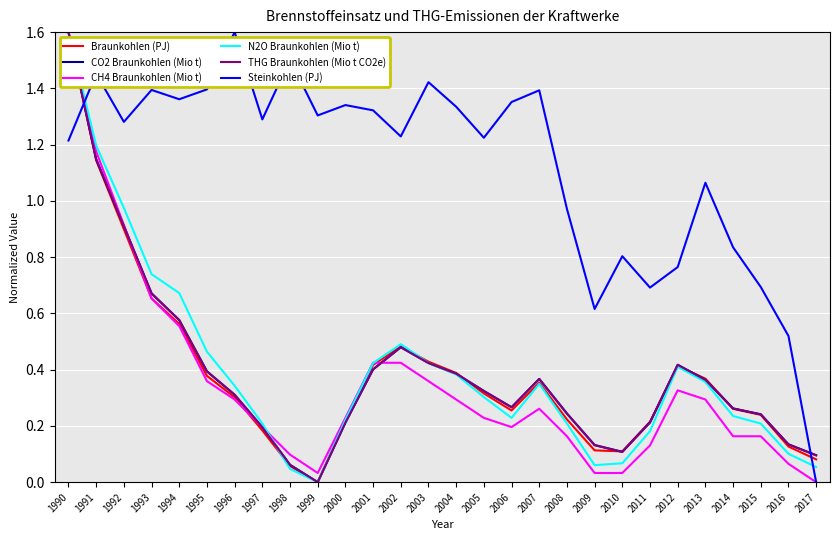

Which series ends up on top after the final intersection of Steinkohlen (PJ) and N2O Braunkohlen (Mio t)?

N2O Braunkohlen (Mio t)